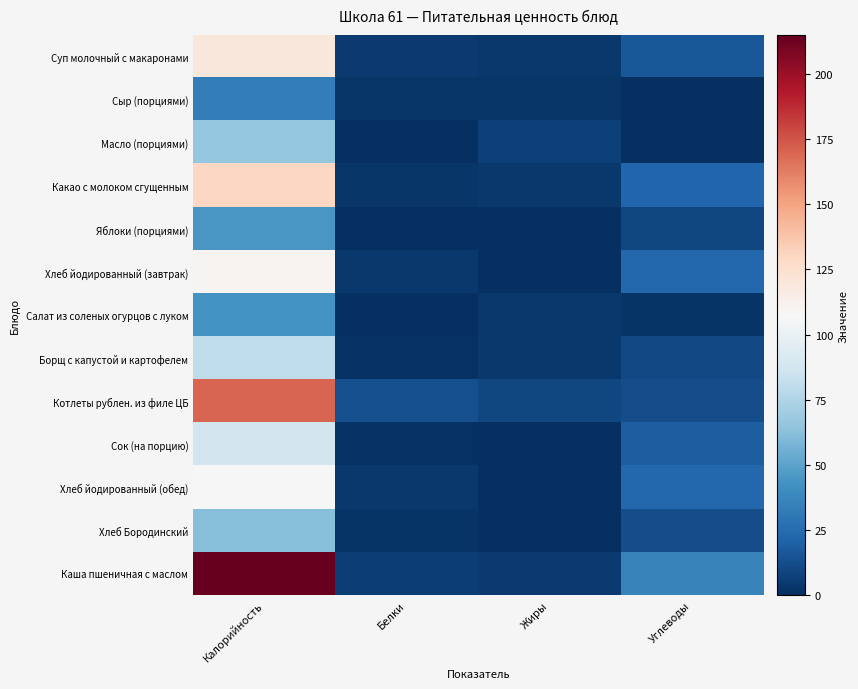

Reading left to right, extract all data points from this chart.

Суп молочный с макаронами: Калорийность=119.8	Белки=4.7	Жиры=3.8	Углеводы=16.7
Сыр (порциями): Калорийность=33.4	Белки=2.7	Жиры=2.5	Углеводы=0.0
Масло (порциями): Калорийность=66.2	Белки=0.1	Жиры=7.2	Углеводы=0.1
Какао с молоком сгущенным: Калорийность=129.9	Белки=3.3	Жиры=3.5	Углеводы=21.9
Яблоки (порциями): Калорийность=45.0	Белки=0.4	Жиры=0.4	Углеводы=9.8
Хлеб йодированный (завтрак): Калорийность=110.4	Белки=3.5	Жиры=0.4	Углеводы=23.5
Салат из соленых огурцов с луком: Калорийность=43.1	Белки=0.6	Жиры=3.5	Углеводы=1.9
Борщ с капустой и картофелем: Калорийность=80.3	Белки=1.4	Жиры=3.9	Углеводы=10.8
Котлеты рублен. из филе ЦБ: Калорийность=170.2	Белки=13.1	Жиры=9.8	Углеводы=12.3
Сок (на порцию): Калорийность=87.4	Белки=0.9	Жиры=0.2	Углеводы=18.8
Хлеб йодированный (обед): Калорийность=108.0	Белки=3.5	Жиры=0.4	Углеводы=23.0
Хлеб Бородинский: Калорийность=62.1	Белки=2.0	Жиры=0.4	Углеводы=12.2
Каша пшеничная с маслом: Калорийность=215.0	Белки=6.6	Жиры=4.6	Углеводы=36.1